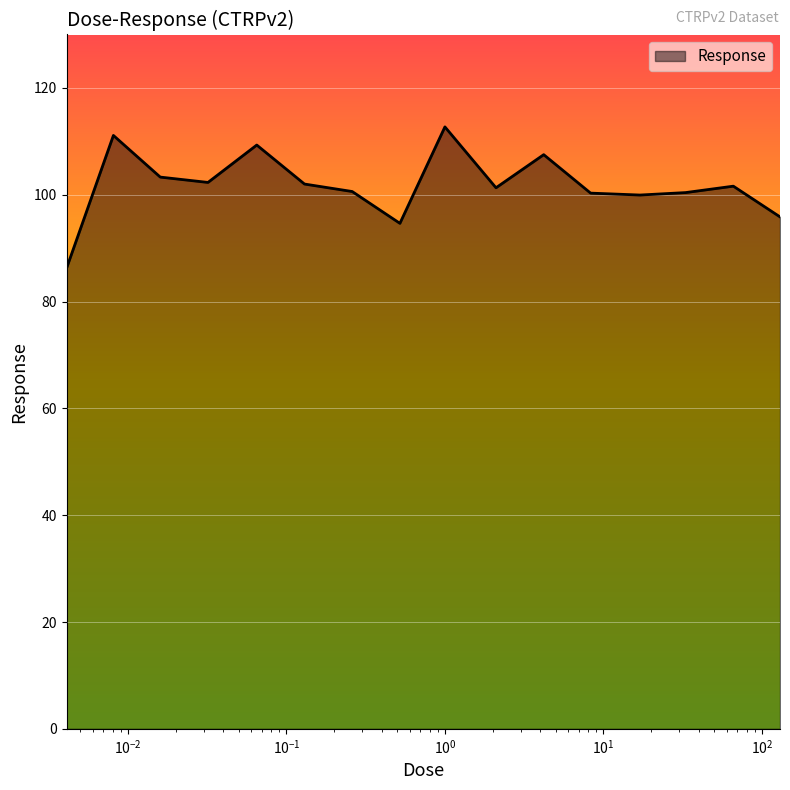

What is the difference between the maximum and minimum values?

26.5